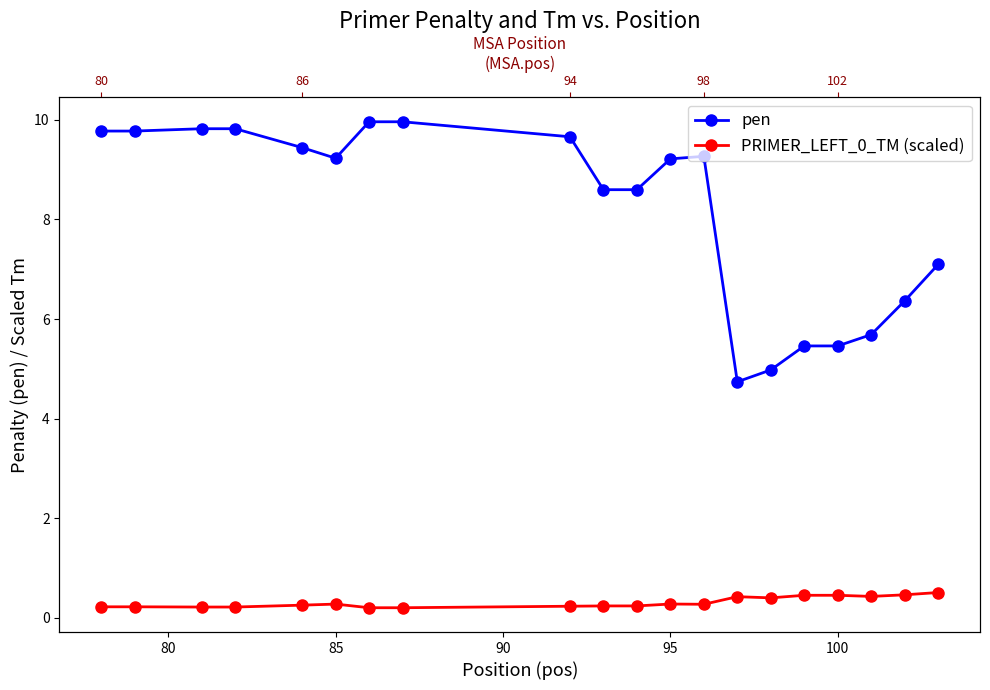

Count the PRIMER_LEFT_0_TM (scaled) values in the range 0 to 1.

20